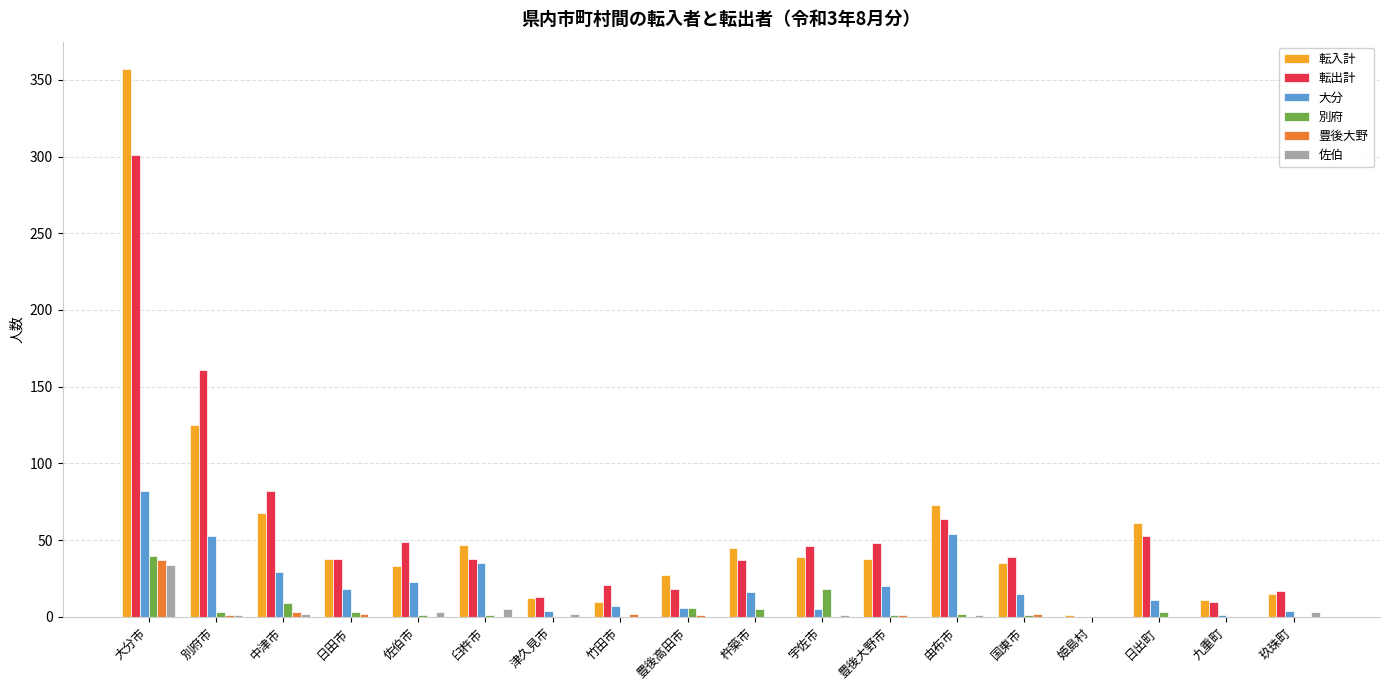

What is the sum of all 転入計 values?

1035